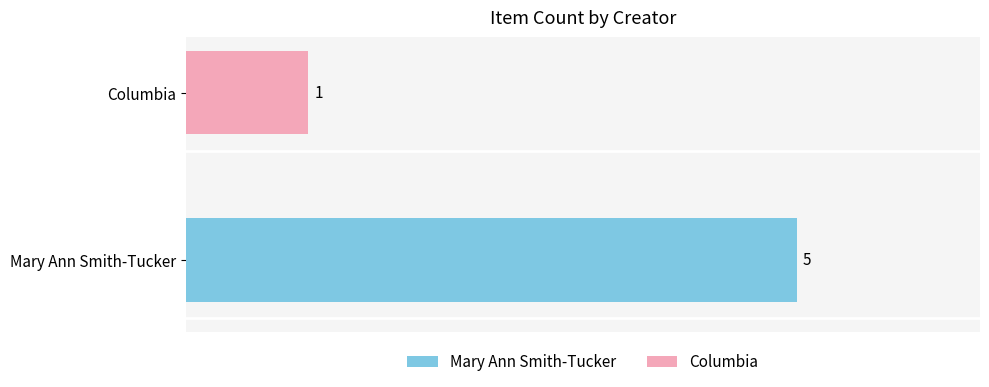

Which category has the lowest value across all series?

Columbia